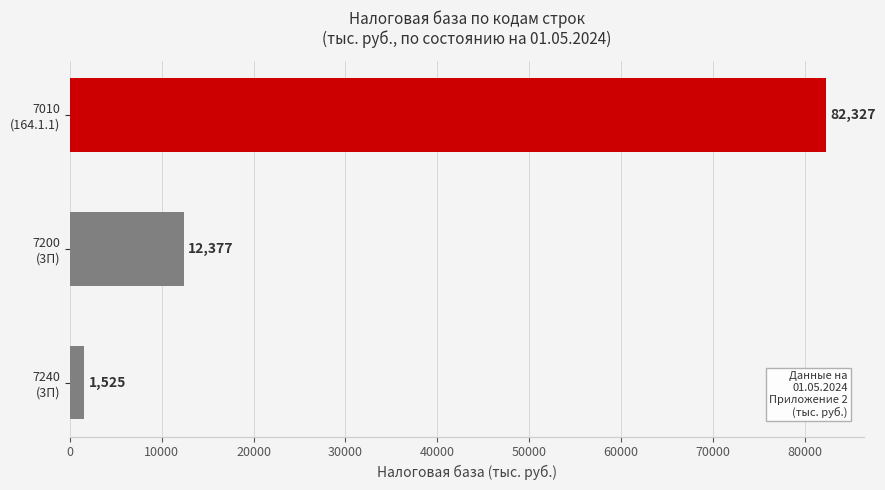

Are the bars grouped side by side (vs. stacked)?

No